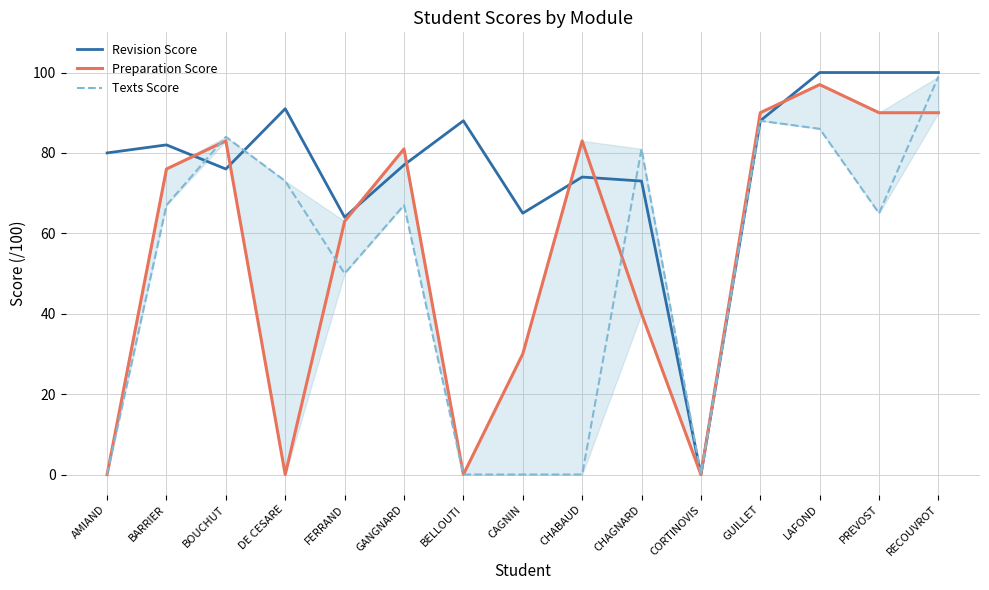

What is the label of the 8th point from the right?

CAGNIN